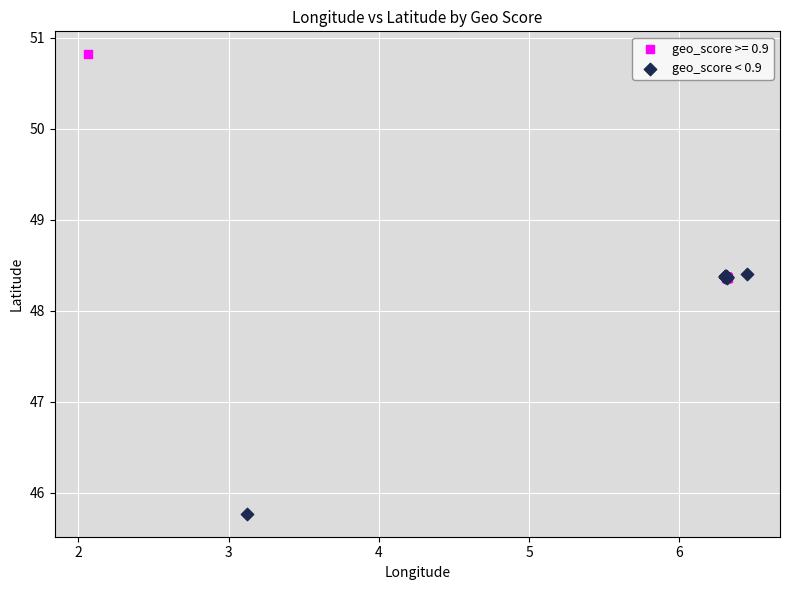

Which series contains the lowest Y value?

geo_score < 0.9